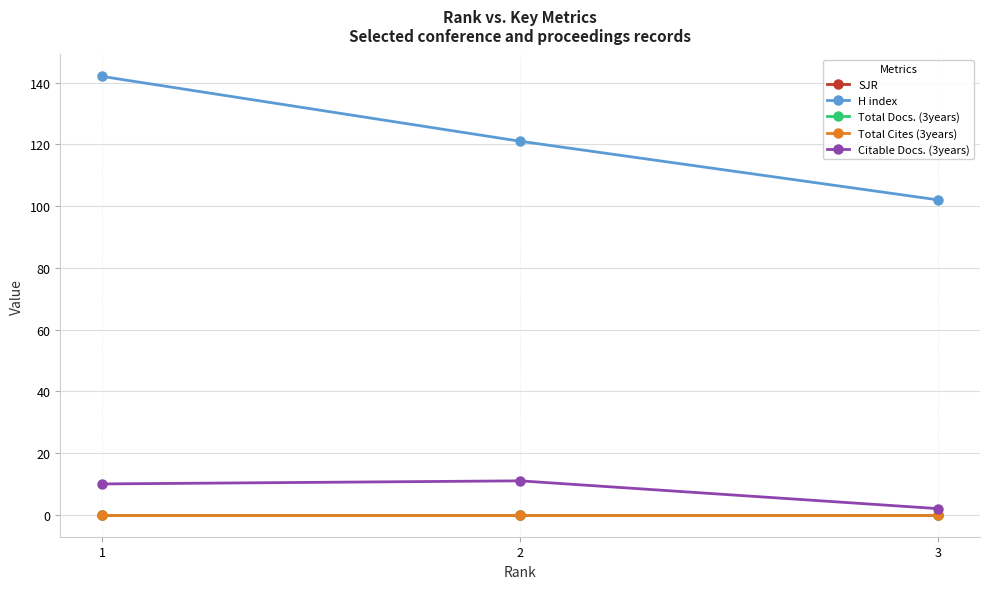

Does the chart have visible grid lines?

Yes